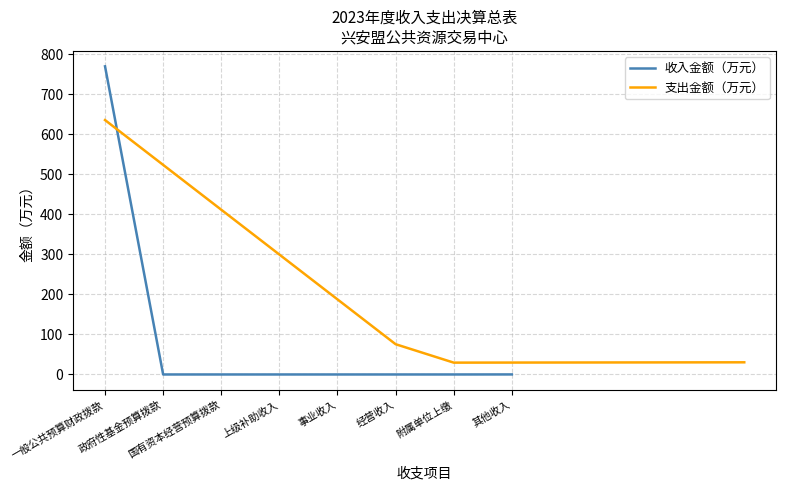

Which has a higher value, 国有资本经营预算拨款 or 上级补助收入?

国有资本经营预算拨款